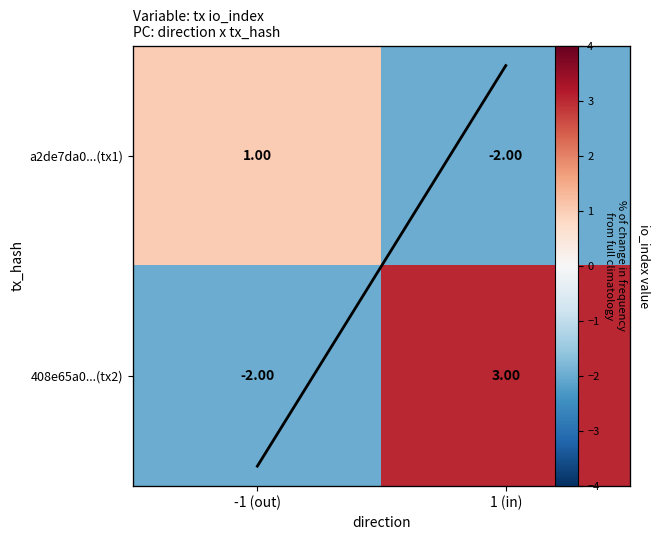

Count the trace values in the range 1 to 3.

2